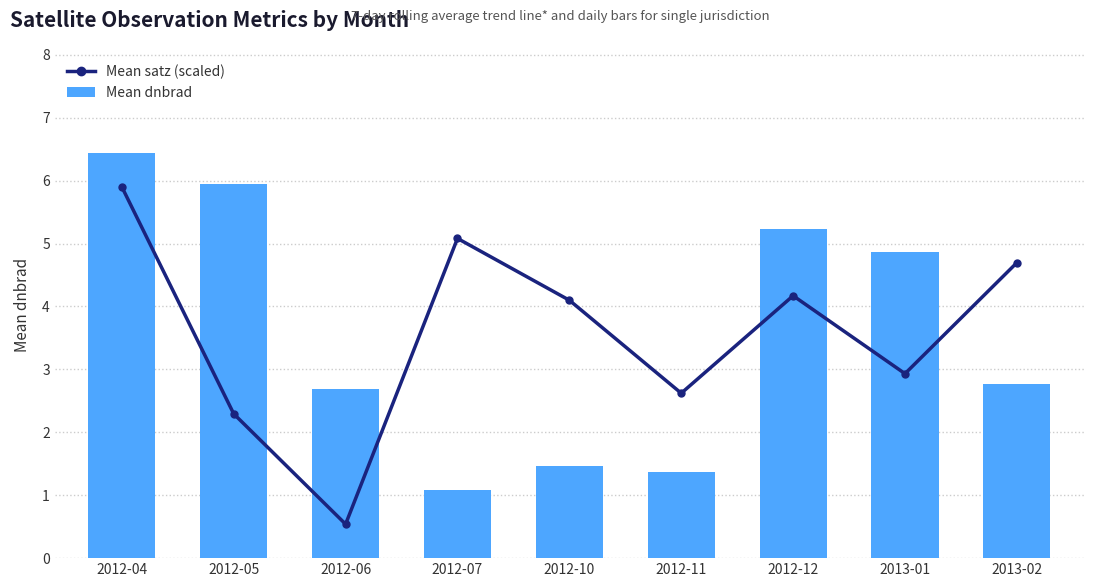

What is the smallest value displayed?

0.5